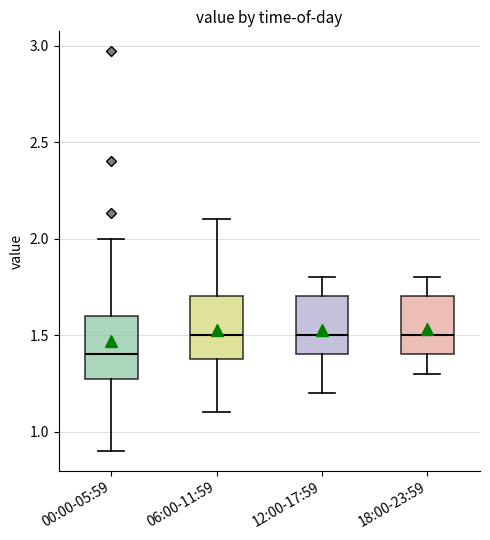

Reading left to right, transcribe this box plot: for each box, give where its median line is, the range the box spans, and where its two whiskers end, as read against the y-axis. The values are not printed on the chart, so give them approximately, as read against the axis.

00:00-05:59: median 1.40, box 1.25 to 1.60, whiskers 0.90 to 2.00
06:00-11:59: median 1.50, box 1.40 to 1.70, whiskers 1.10 to 2.10
12:00-17:59: median 1.50, box 1.40 to 1.70, whiskers 1.20 to 1.80
18:00-23:59: median 1.50, box 1.40 to 1.70, whiskers 1.30 to 1.80